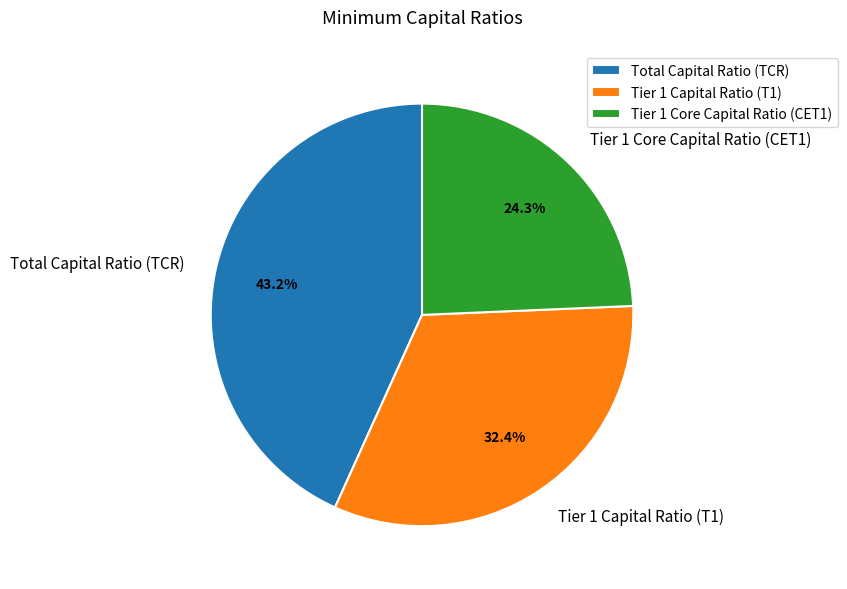

What is the smallest slice in the pie chart?

Tier 1 Core Capital Ratio (CET1)